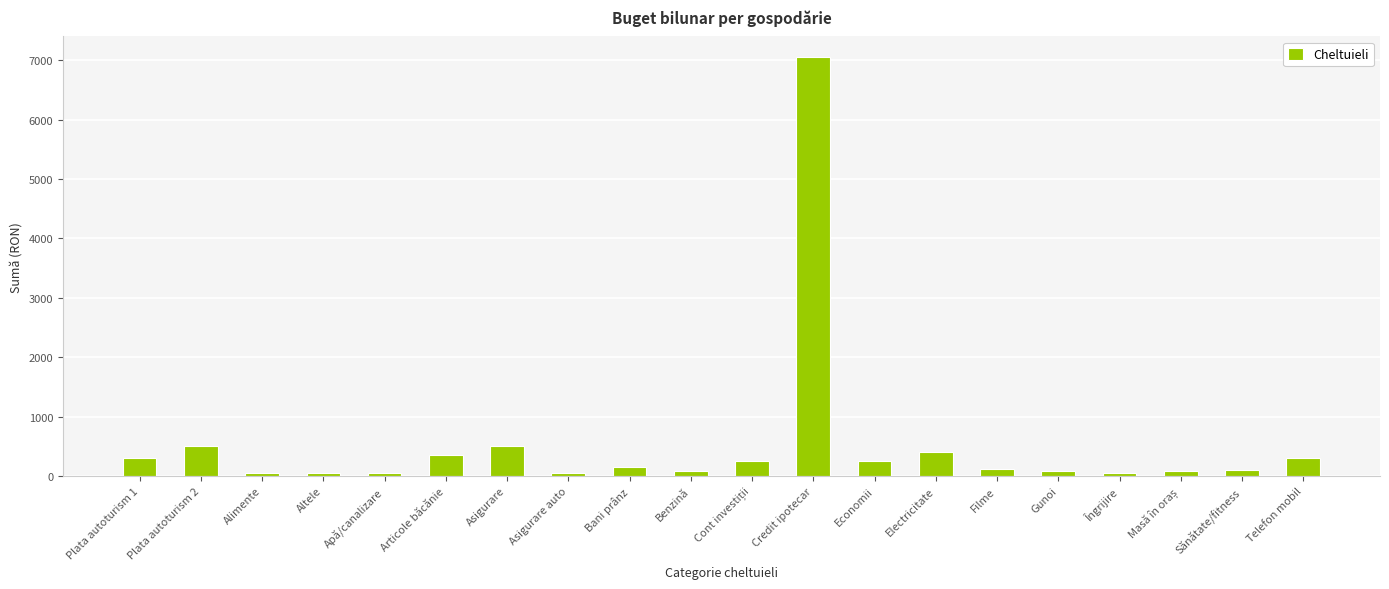

What is the difference between the second highest and minimum values?

450